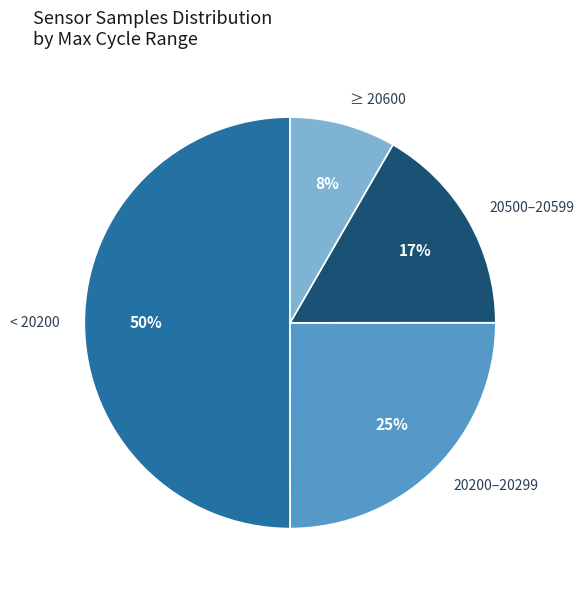

Which has a higher value, < 20200 or 20500–20599?

< 20200